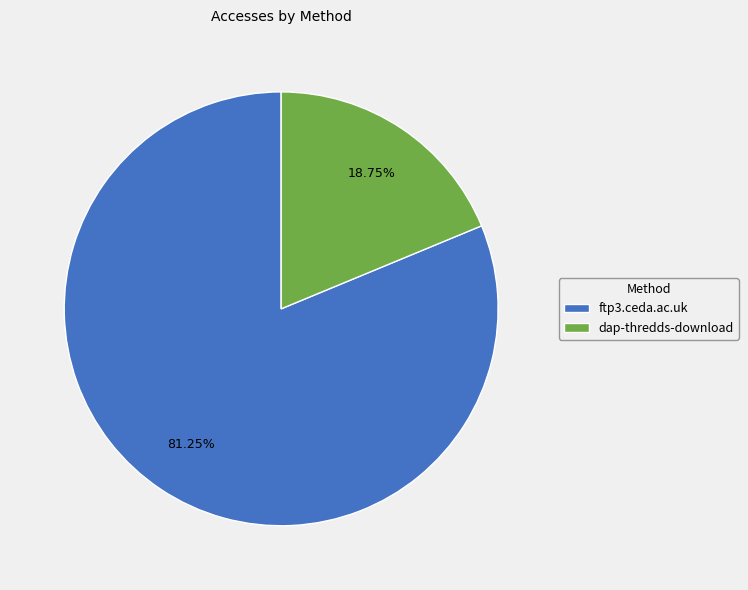

How many segments does this pie chart have?

2